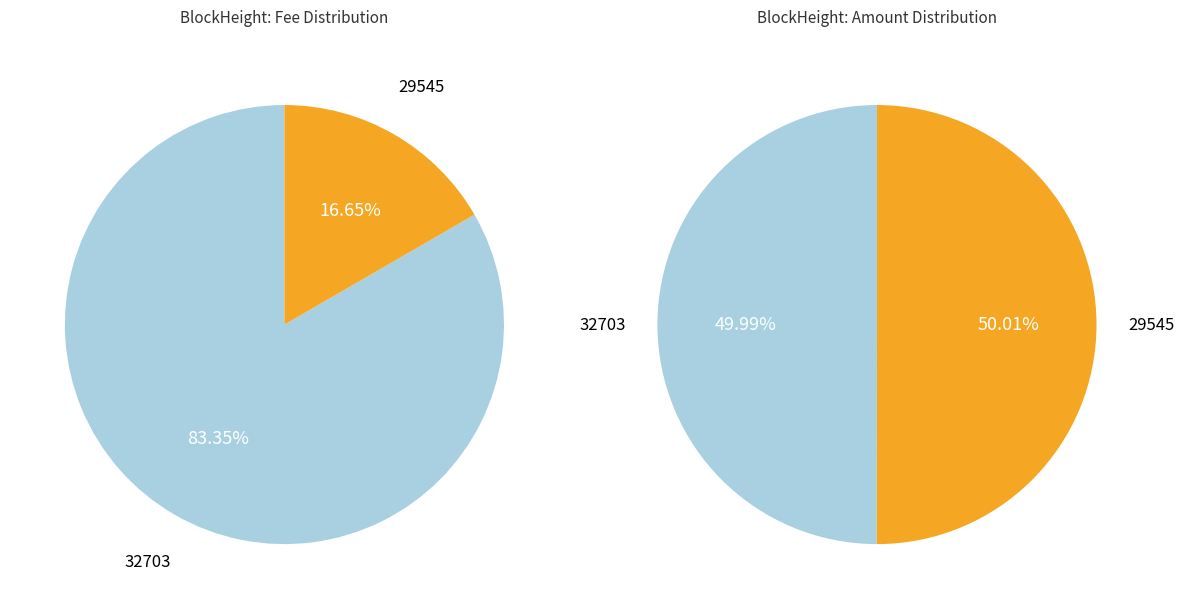

Combined, do 0 and 1 account for over 50%?

Yes